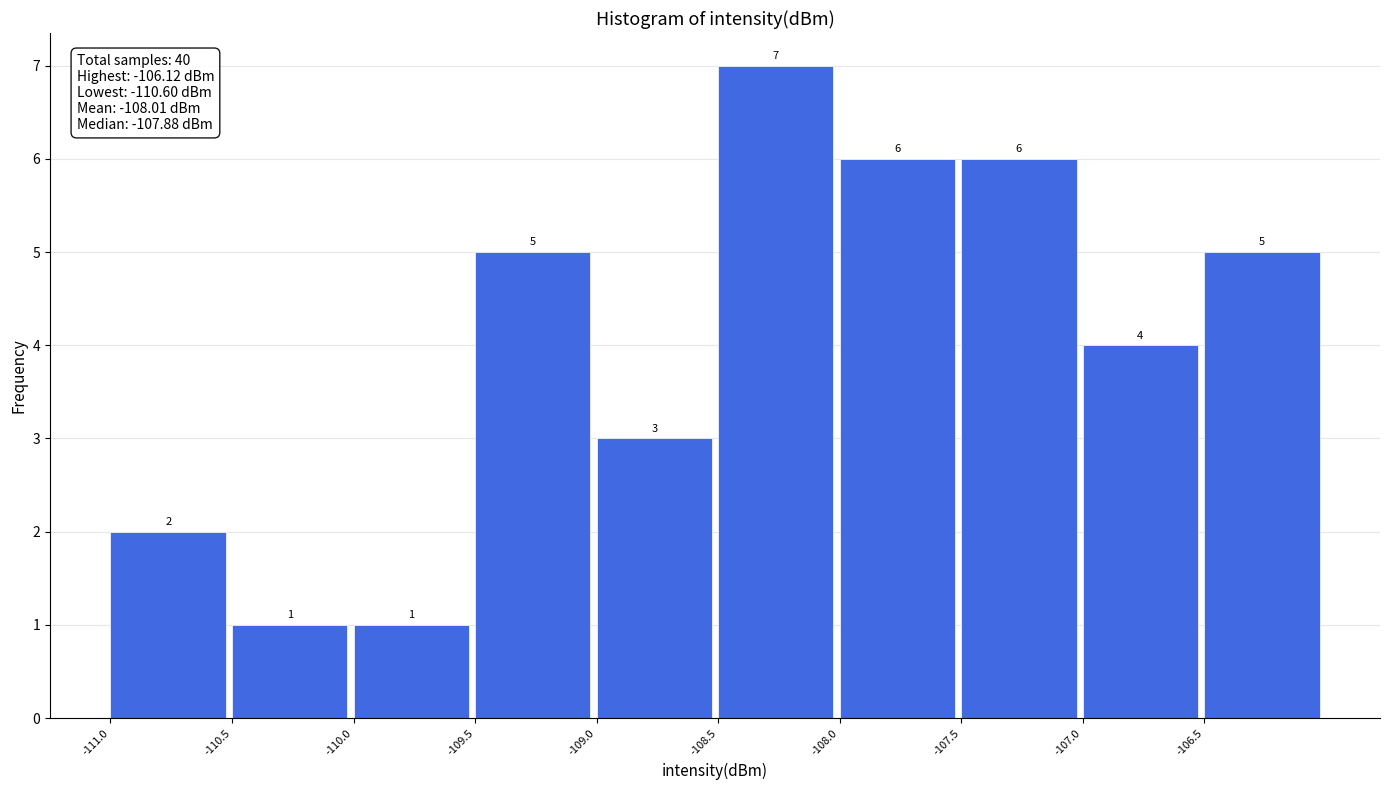

Reading left to right, transcribe this chart: for each bar, give the range it covers on the x-axis and its height.

-111.0 to -110.5: 2
-110.5 to -110.0: 1
-110.0 to -109.5: 1
-109.5 to -109.0: 5
-109.0 to -108.5: 3
-108.5 to -108.0: 7
-108.0 to -107.5: 6
-107.5 to -107.0: 6
-107.0 to -106.5: 4
-106.5 to -106.0: 5